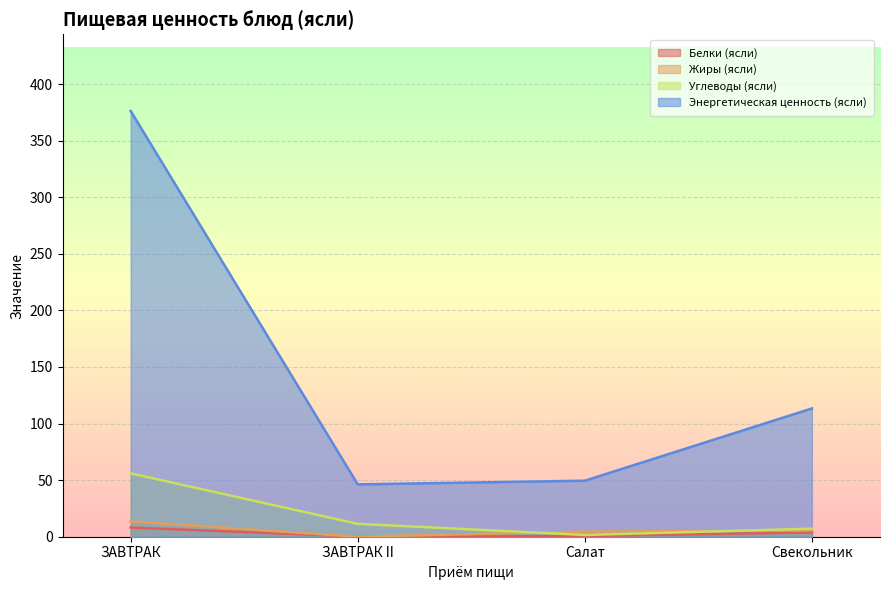

At which label does Белки (ясли) first exceed 3?

ЗАВТРАК